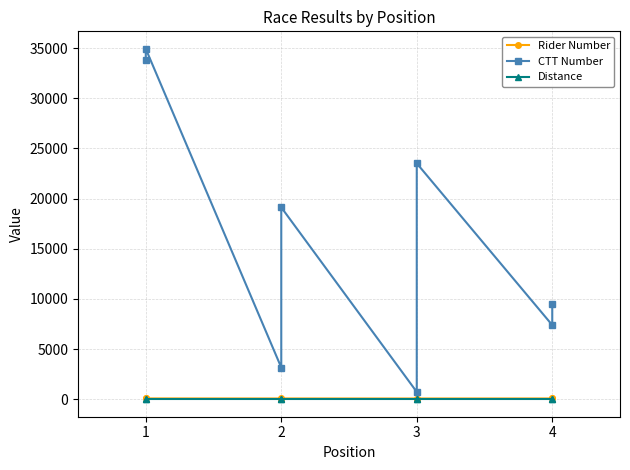

Reading left to right, transcribe all the data shown in this chart.

Rider Number: 74	75	70	71	68	69	72	73
CTT Number: 33790	34917	3155	19120	726	23507	7386	9472
Distance: 0	0	0	0	0	0	0	0